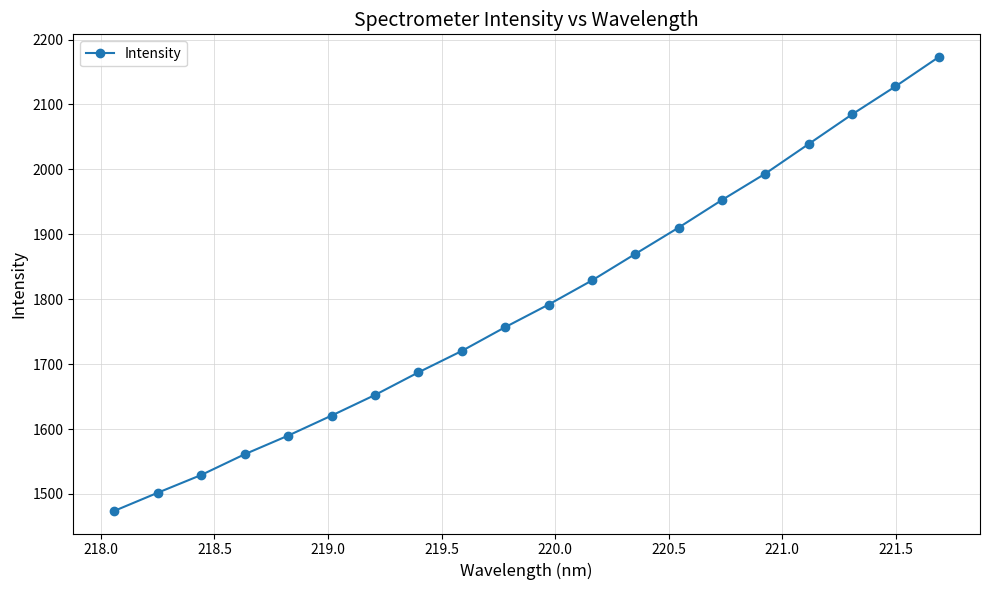

What is the smallest value displayed?

1474.0